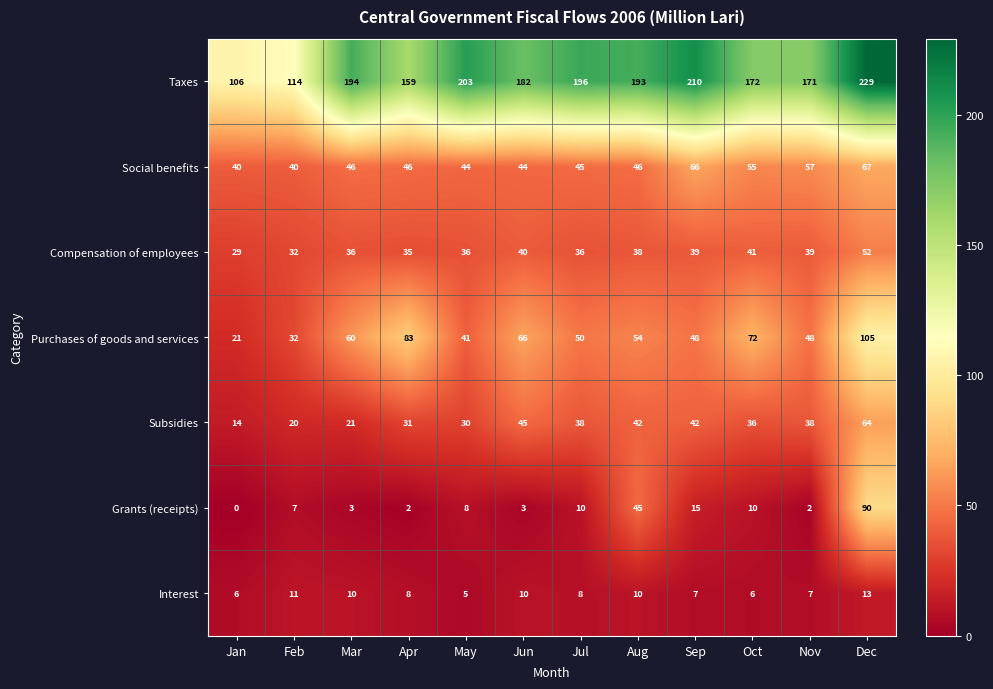

What is the greatest value displayed?

229